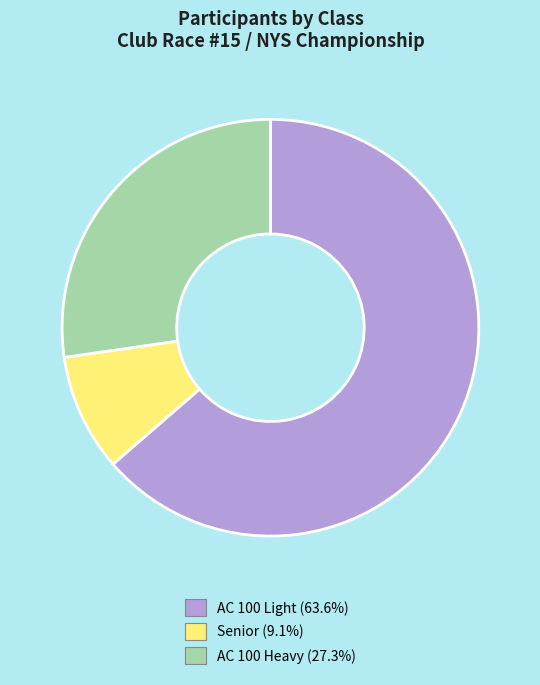

True or false: Senior accounts for 18% of the total.

False